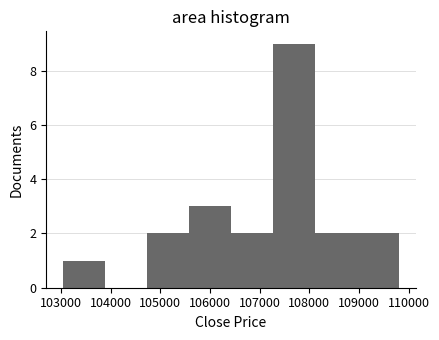

Reading left to right, list every bar in this chart as the range it spans on the x-axis followed by its height. Neither the bar edges nor the heights are printed on the chart, so give them approximately, as read against the axes.

103000 to 103900: 1
103900 to 104700: 0
104700 to 105600: 2
105600 to 106400: 3
106400 to 107300: 2
107300 to 108100: 9
108100 to 109000: 2
109000 to 109800: 2